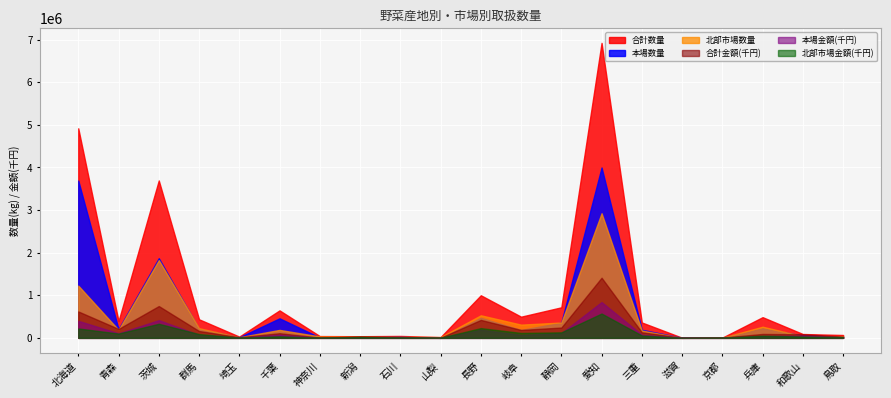

Between 鳥取 and 北海道, which is larger?

北海道